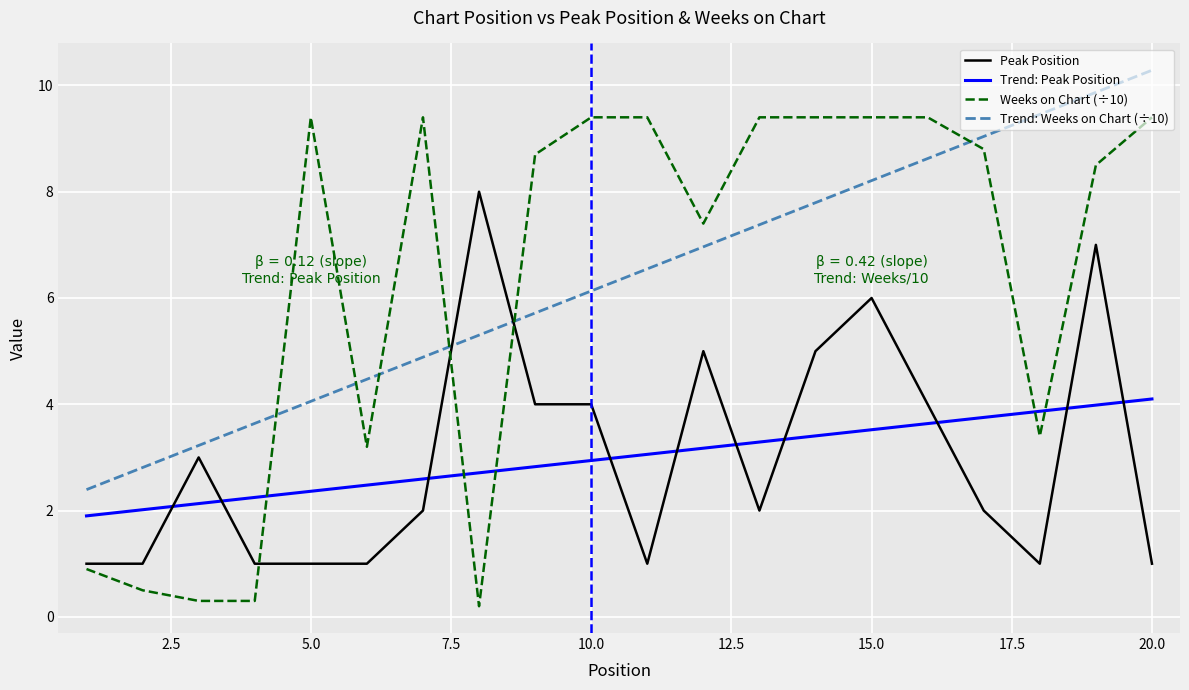

List the labels in order of Peak Position value, largest first.

8, 19, 15, 12, 14, 9, 10, 16, 3, 7, 13, 17, 1, 2, 4, 5, 6, 11, 18, 20